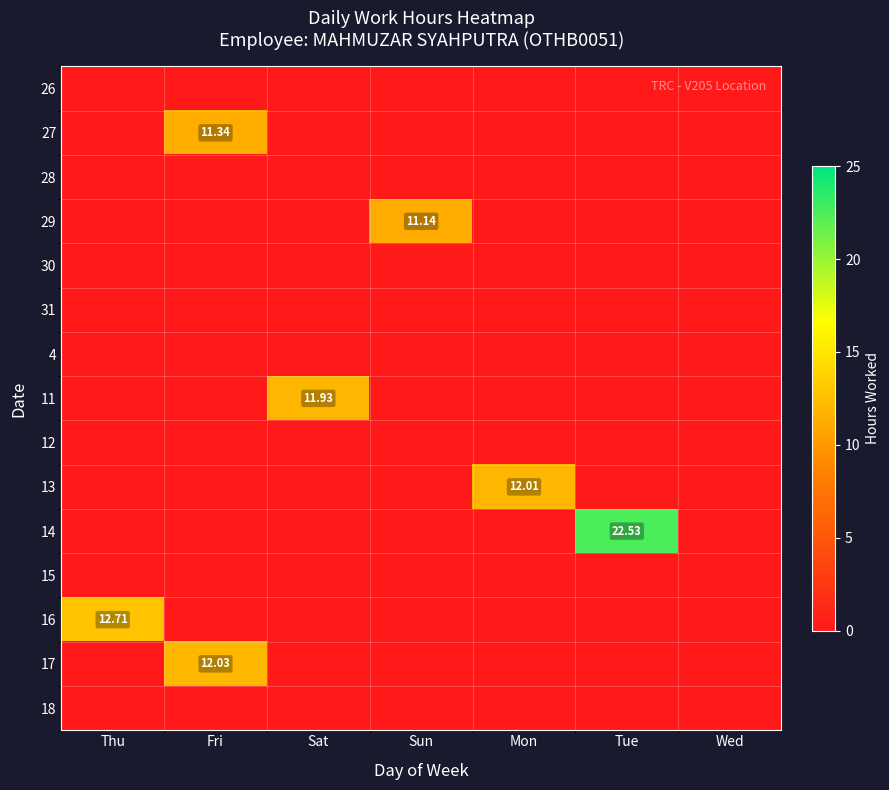

How many positive values does the 14 series have?

1